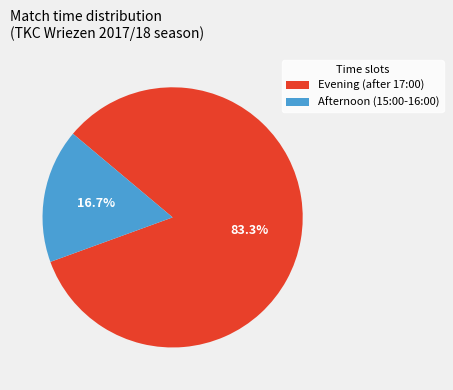

Rank the categories by value from highest to lowest.

Evening (after 17:00), Afternoon (15:00-16:00)